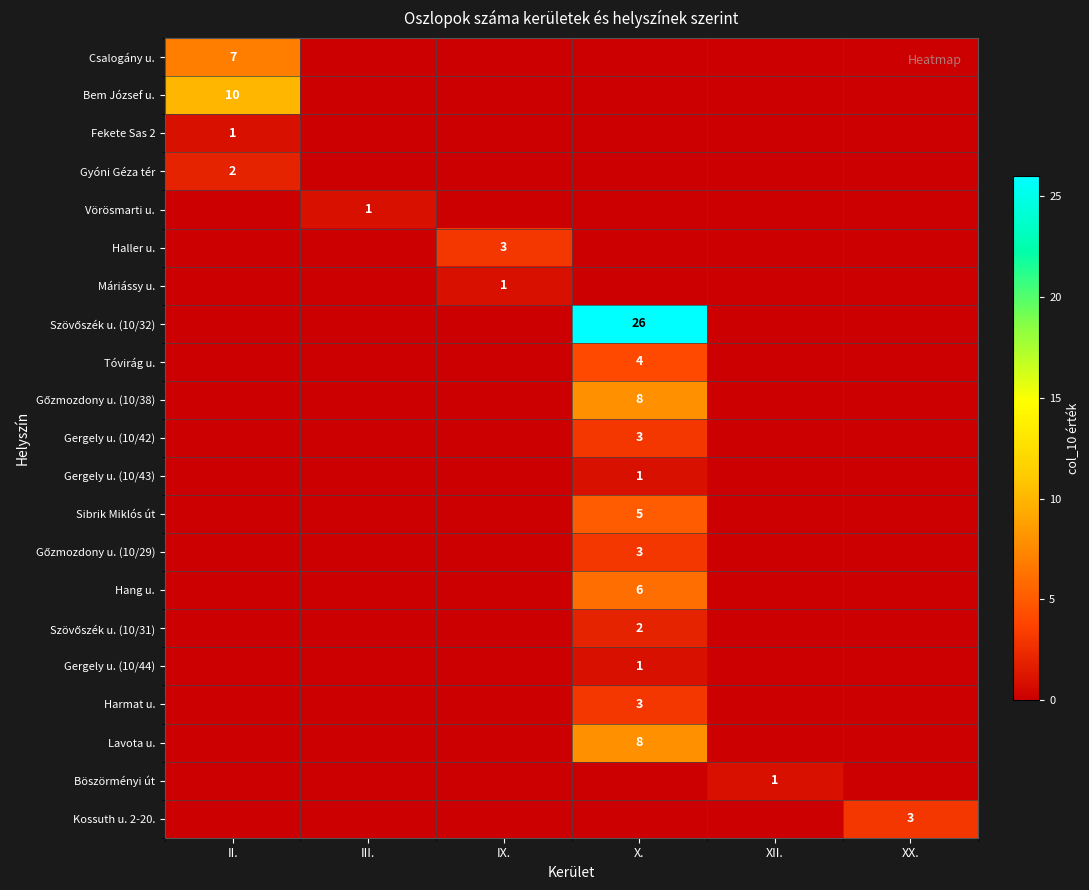

Is the value of Fekete Sas 2 at IX. greater than the value of Máriássy u. at IX.?

No